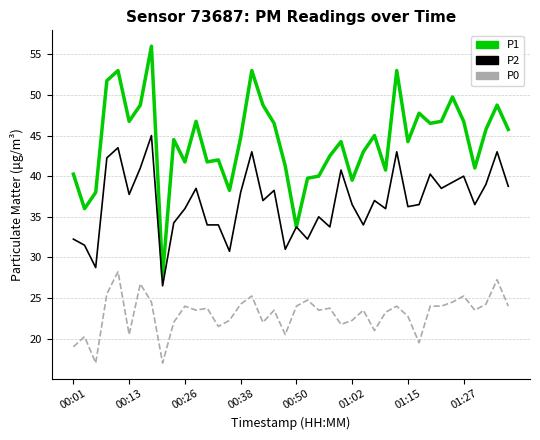

True or false: P1 and P0 intersect in this chart.

False